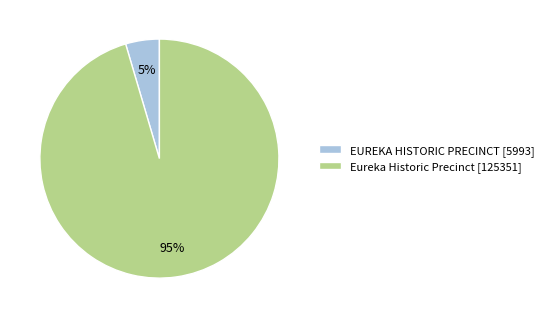

Which category accounts for the majority?

Eureka Historic Precinct